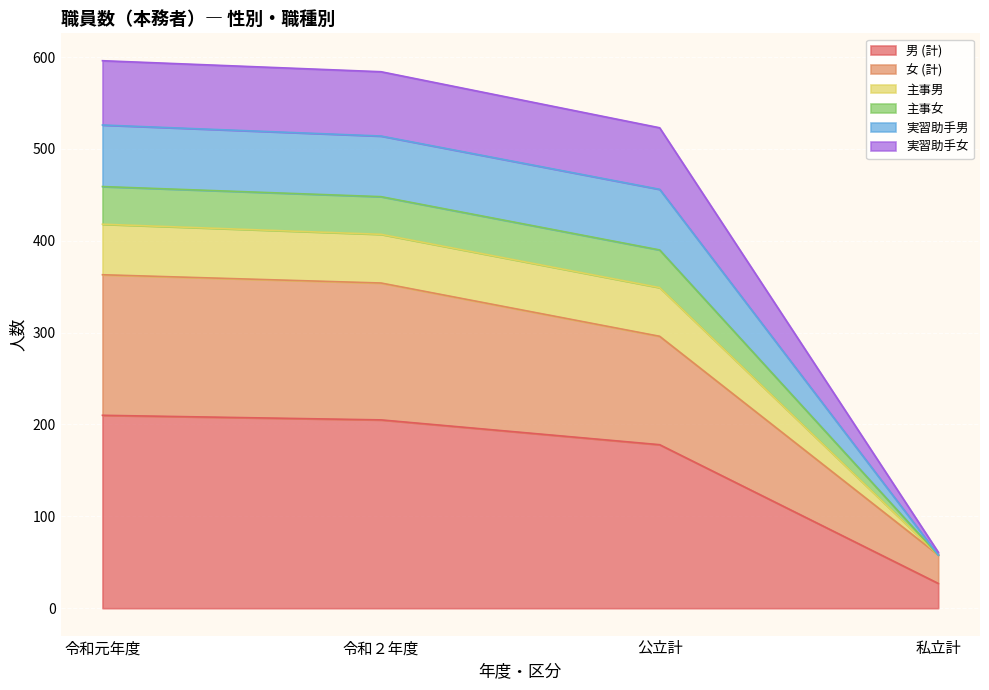

True or false: 実習助手女 and 実習助手男 cross at least once.

False